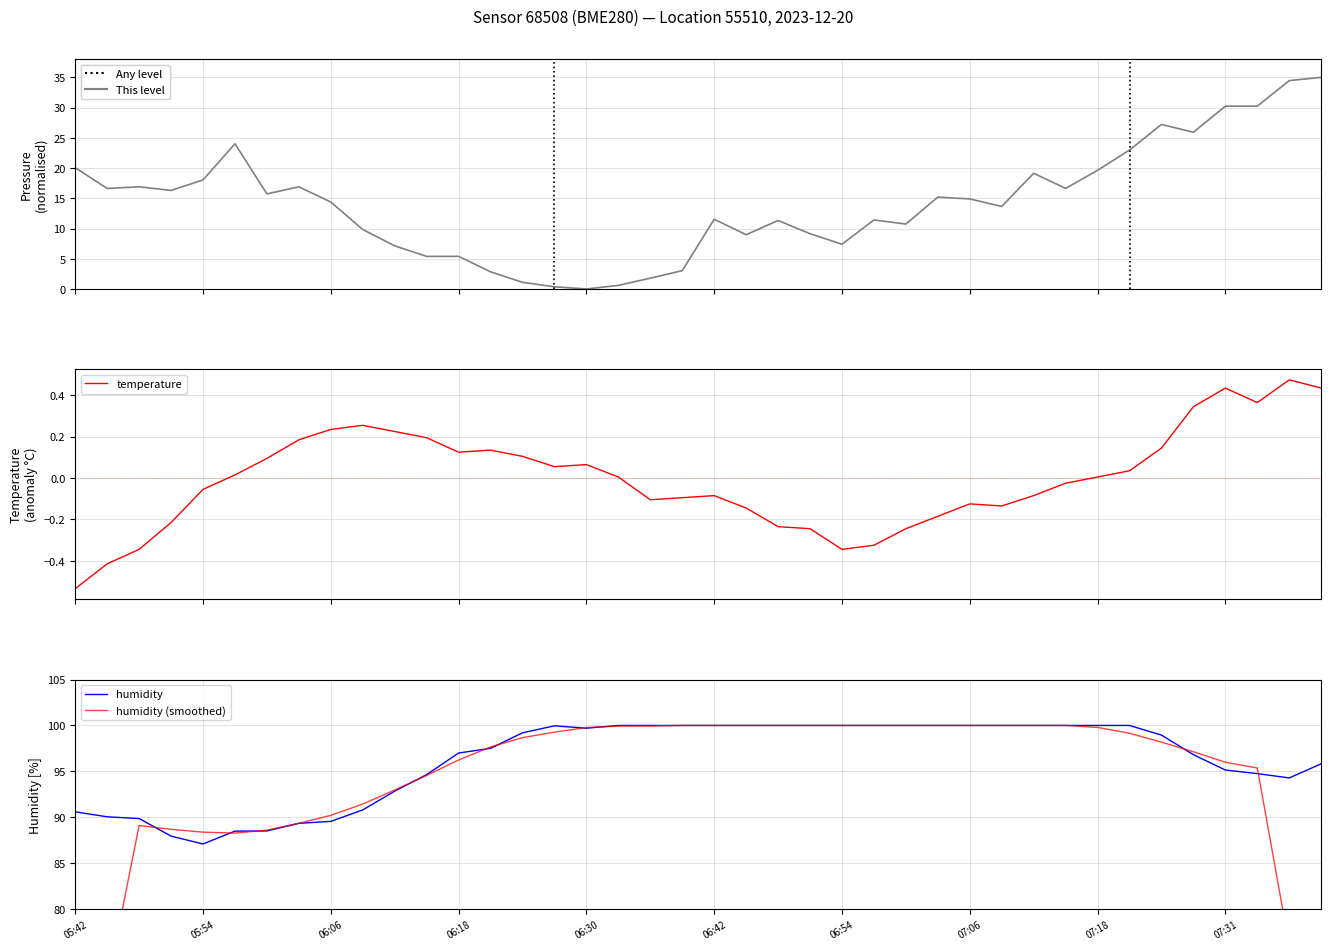

How many series are shown in this chart?

4